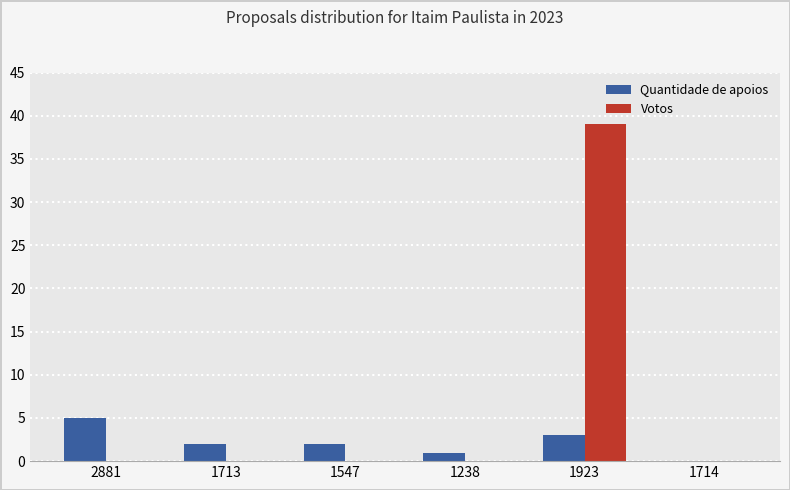

What is the difference between the Quantidade de apoios values at 2881 and 1547?

3